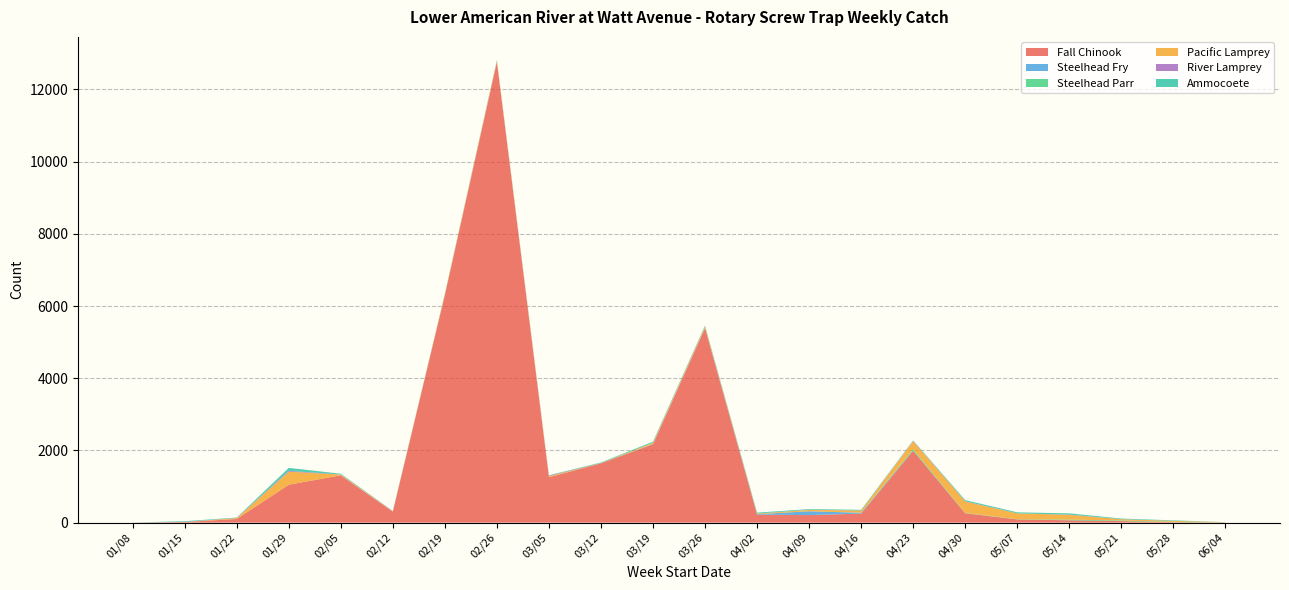

Reading left to right, transcribe all the data shown in this chart.

Fall Chinook: 01/08=1	01/15=18	01/22=100	01/29=1050	02/05=1310	02/12=304	02/19=6299	02/26=12759	03/05=1257	03/12=1643	03/19=2171	03/26=5385	04/02=221	04/09=208	04/16=249	04/23=1990	04/30=258	05/07=88	05/14=64	05/21=42	05/28=12	06/04=4
Steelhead Fry: 01/08=0	01/15=0	01/22=0	01/29=0	02/05=0	02/12=0	02/19=2	02/26=2	03/05=0	03/12=3	03/19=8	03/26=12	04/02=12	04/09=107	04/16=23	04/23=7	04/30=0	05/07=0	05/14=0	05/21=0	05/28=0	06/04=0
Steelhead Parr: 01/08=0	01/15=0	01/22=0	01/29=0	02/05=0	02/12=0	02/19=0	02/26=0	03/05=0	03/12=0	03/19=0	03/26=0	04/02=1	04/09=0	04/16=2	04/23=33	04/30=8	05/07=5	05/14=19	05/21=17	05/28=8	06/04=2
Pacific Lamprey: 01/08=0	01/15=1	01/22=24	01/29=361	02/05=22	02/12=7	02/19=28	02/26=33	03/05=29	03/12=5	03/19=36	03/26=37	04/02=16	04/09=40	04/16=60	04/23=226	04/30=318	05/07=163	05/14=134	05/21=36	05/28=29	06/04=6
River Lamprey: 01/08=0	01/15=2	01/22=6	01/29=22	02/05=3	02/12=4	02/19=4	02/26=6	03/05=16	03/12=0	03/19=1	03/26=3	04/02=2	04/09=1	04/16=1	04/23=10	04/30=9	05/07=1	05/14=5	05/21=1	05/28=0	06/04=0
Ammocoete: 01/08=2	01/15=19	01/22=10	01/29=83	02/05=20	02/12=7	02/19=10	02/26=16	03/05=11	03/12=15	03/19=27	03/26=22	04/02=25	04/09=19	04/16=20	04/23=11	04/30=31	05/07=28	05/14=35	05/21=17	05/28=14	06/04=2